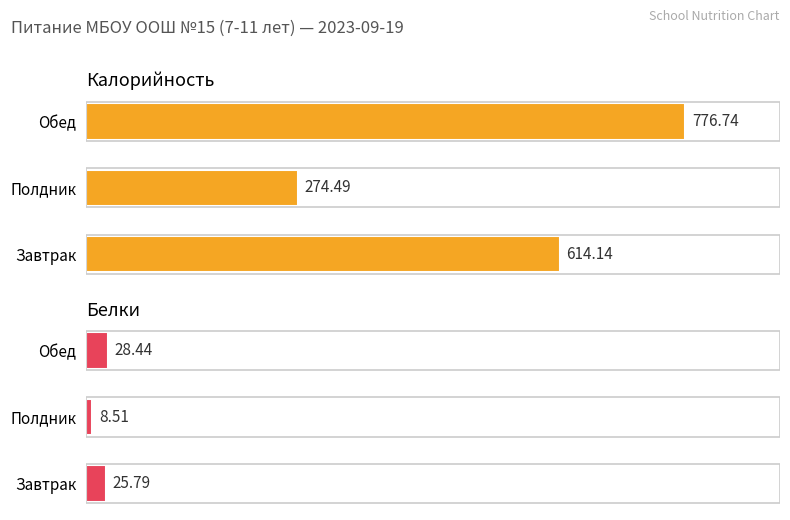

What is the maximum value for Белки?

28.4